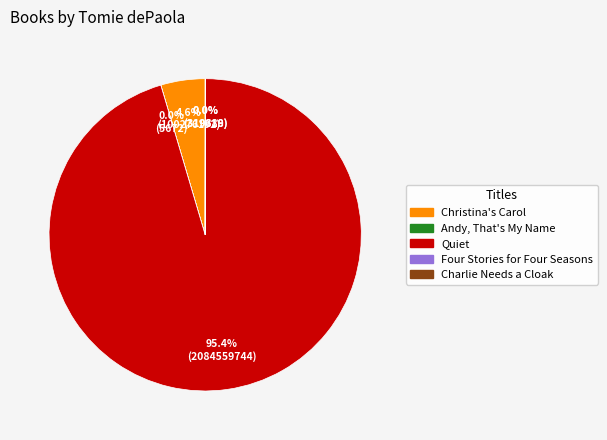

How much of the chart is everything except Quiet?

4.6%